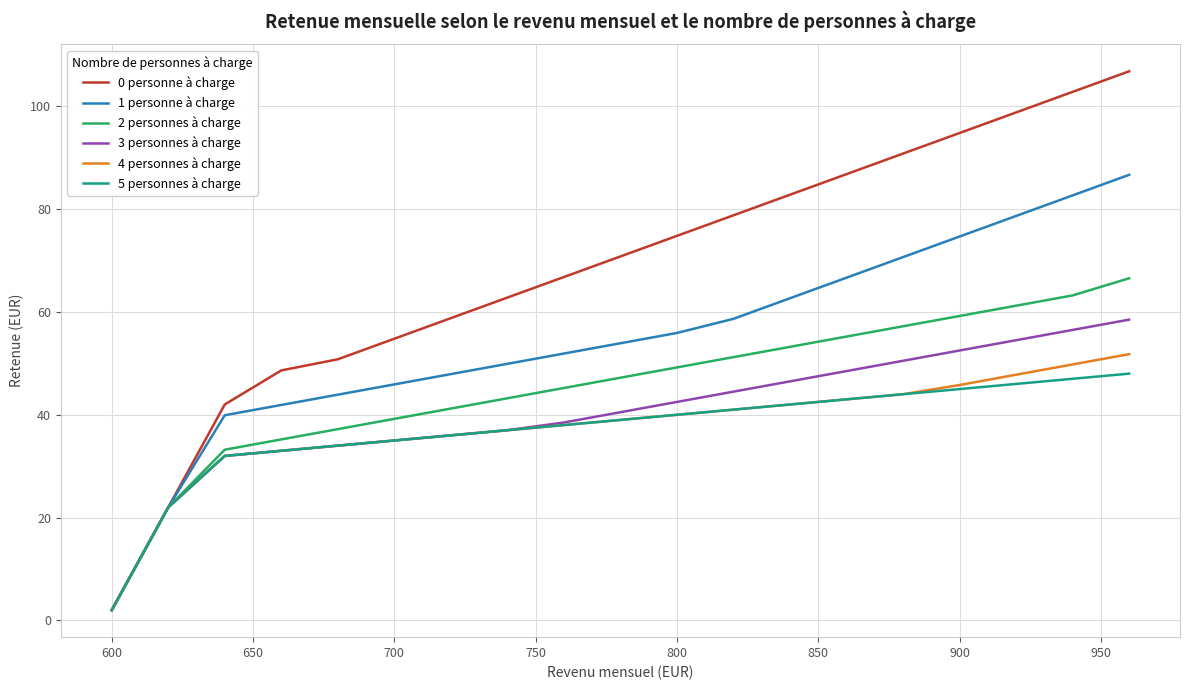

Reading right to left, extract all data points from this chart.

0 personne à charge: 106.8	102.8	98.8	94.8	90.8	86.8	82.8	78.8	74.8	70.8	66.8	62.8	58.8	54.8	50.8	48.6	42.0	22.0	2.0
1 personne à charge: 86.7	82.7	78.7	74.7	70.7	66.7	62.7	58.7	55.9	53.9	51.9	49.9	47.9	45.9	43.9	41.9	39.9	22.0	2.0
2 personnes à charge: 66.5	63.2	61.2	59.2	57.2	55.2	53.2	51.2	49.2	47.2	45.2	43.2	41.2	39.2	37.2	35.2	33.2	22.0	2.0
3 personnes à charge: 58.5	56.5	54.5	52.5	50.5	48.5	46.5	44.5	42.5	40.5	38.5	37.0	36.0	35.0	34.0	33.0	32.0	22.0	2.0
4 personnes à charge: 51.8	49.8	47.8	45.8	44.0	43.0	42.0	41.0	40.0	39.0	38.0	37.0	36.0	35.0	34.0	33.0	32.0	22.0	2.0
5 personnes à charge: 48.0	47.0	46.0	45.0	44.0	43.0	42.0	41.0	40.0	39.0	38.0	37.0	36.0	35.0	34.0	33.0	32.0	22.0	2.0